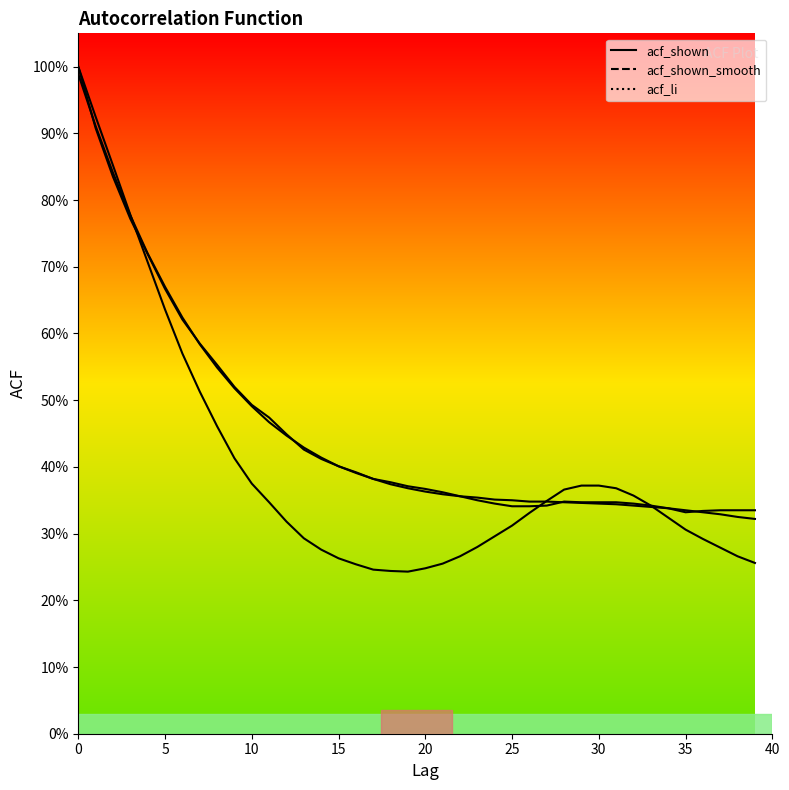

What is the maximum value for acf_li?

1.0